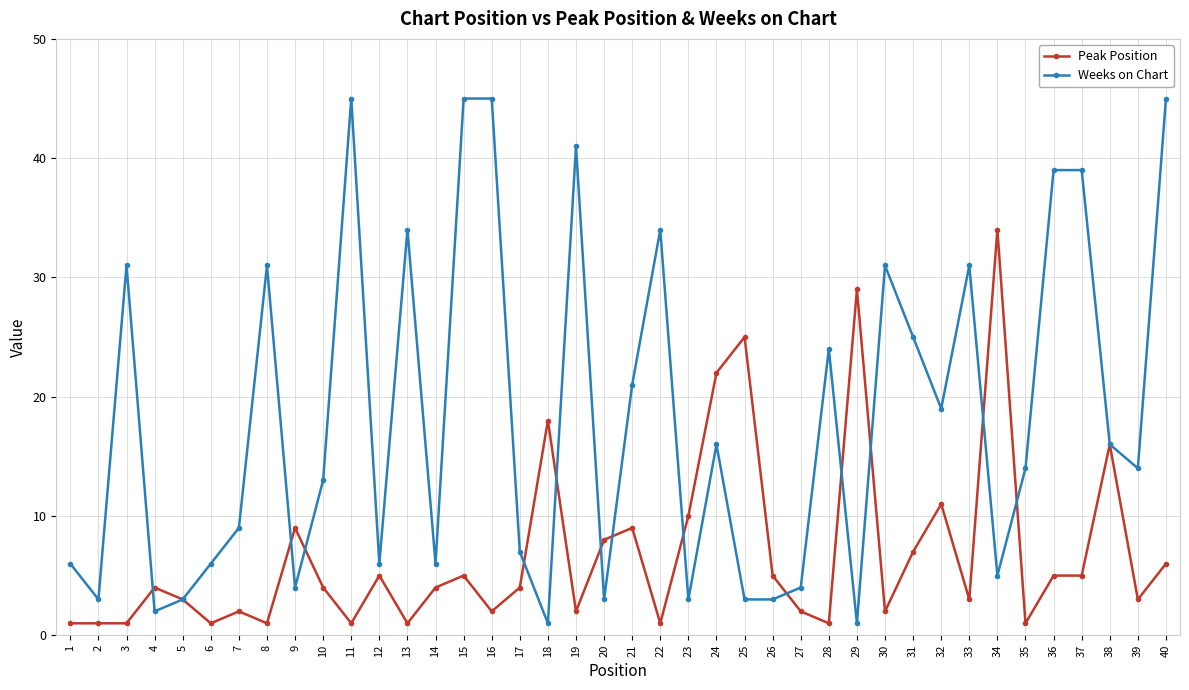

Where is the first local minimum for Weeks on Chart?

2